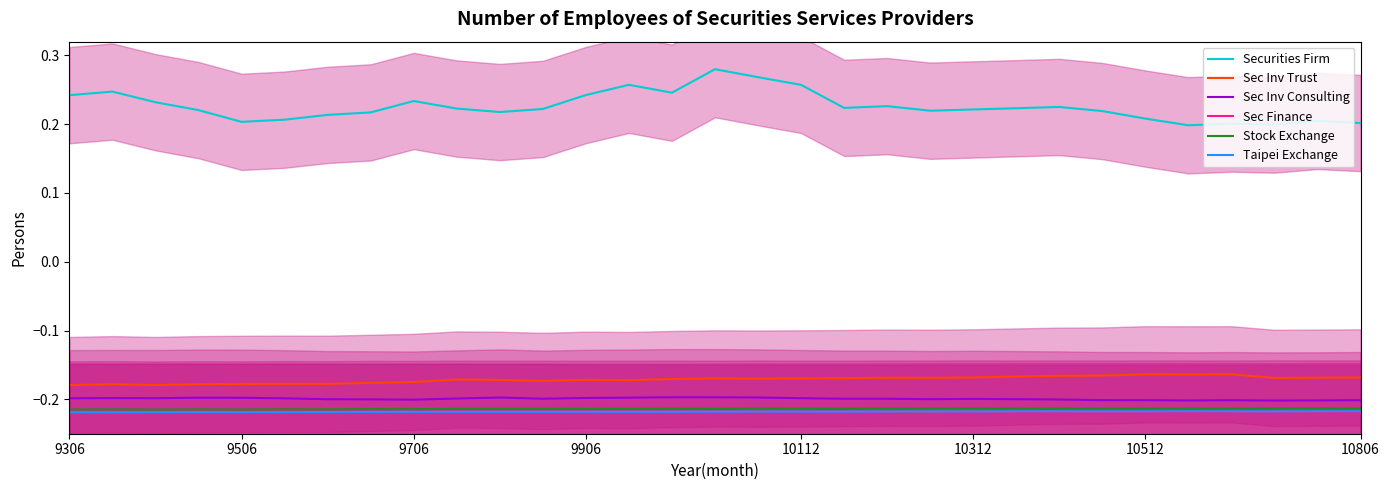

At how many categories does at least one series exceed 0?

31